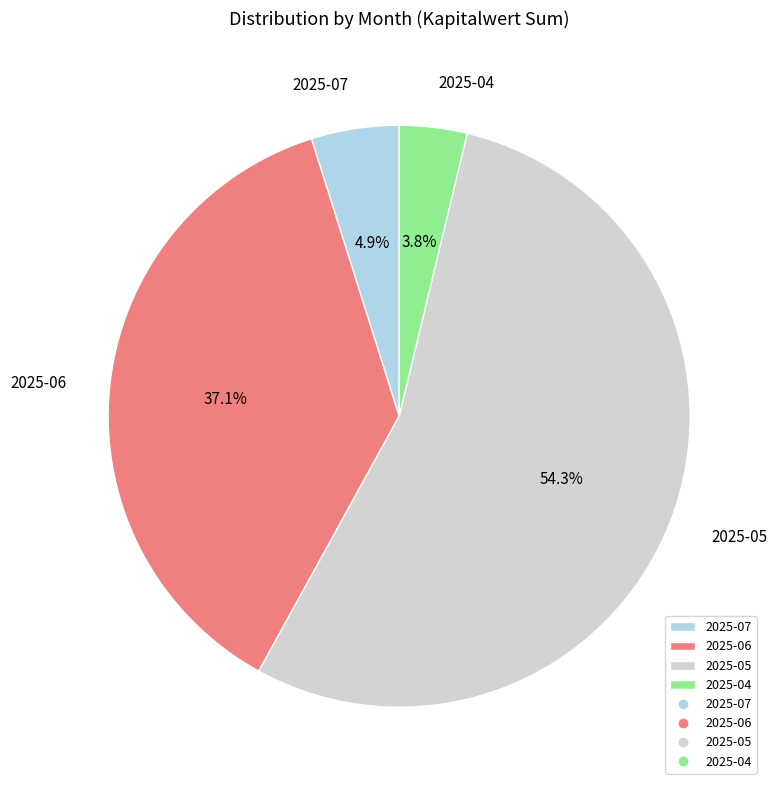

Rank the categories by value from lowest to highest.

2025-04, 2025-07, 2025-06, 2025-05